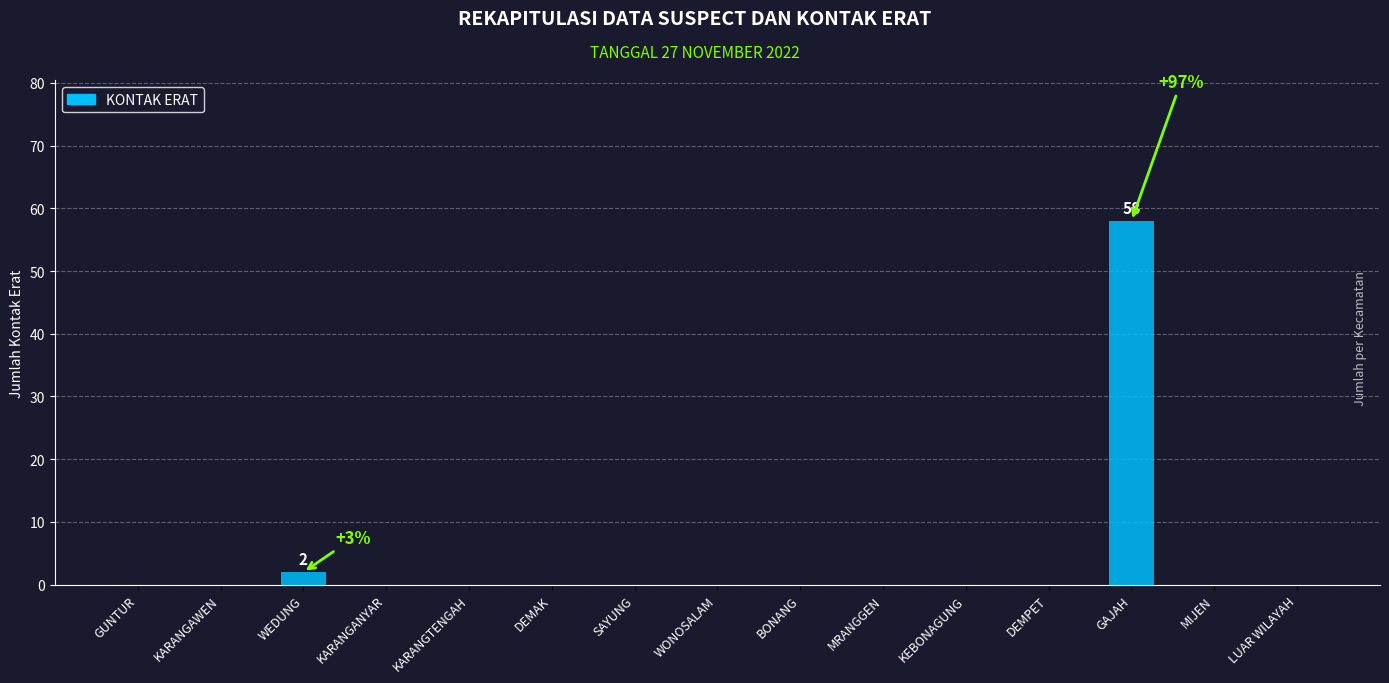

Reading left to right, extract all data points from this chart.

GUNTUR=0	KARANGAWEN=0	WEDUNG=2	KARANGANYAR=0	KARANGTENGAH=0	DEMAK=0	SAYUNG=0	WONOSALAM=0	BONANG=0	MRANGGEN=0	KEBONAGUNG=0	DEMPET=0	GAJAH=58	MIJEN=0	LUAR WILAYAH=0